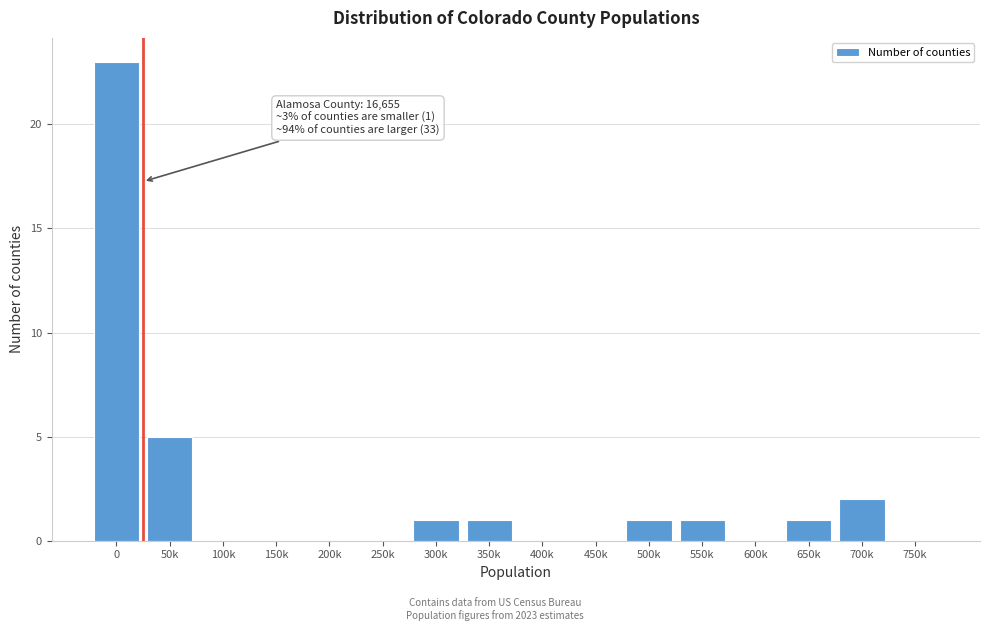

Reading right to left, transcribe all the data shown in this chart.

750k=0	700k=2	650k=1	600k=0	550k=1	500k=1	450k=0	400k=0	350k=1	300k=1	250k=0	200k=0	150k=0	100k=0	50k=5	0=23